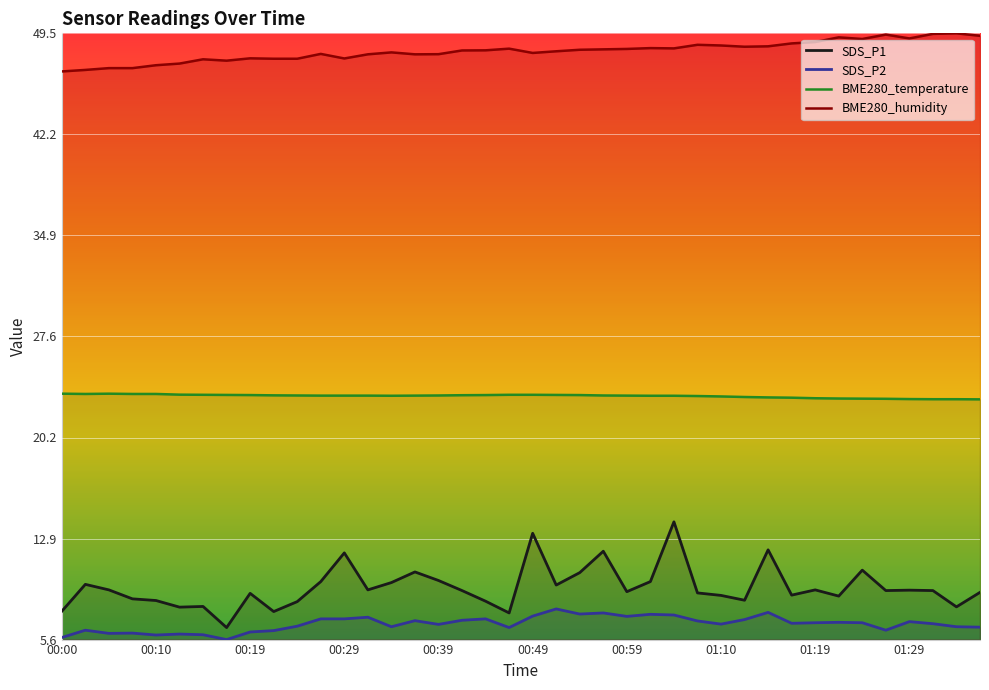

What is the total value across all series at 01:17?

89.0